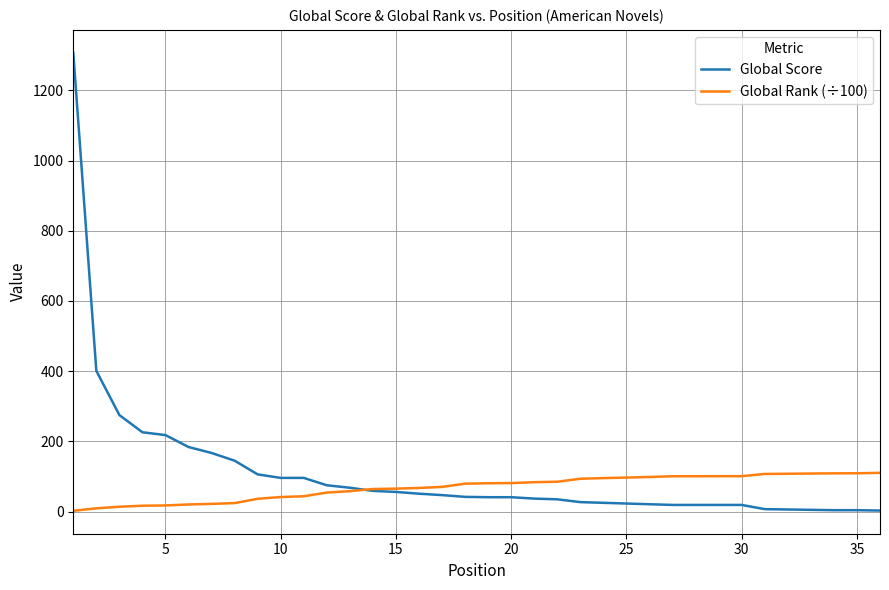

Rank the series by their maximum value, from highest to lowest.

Global Score, Global Rank (÷100)